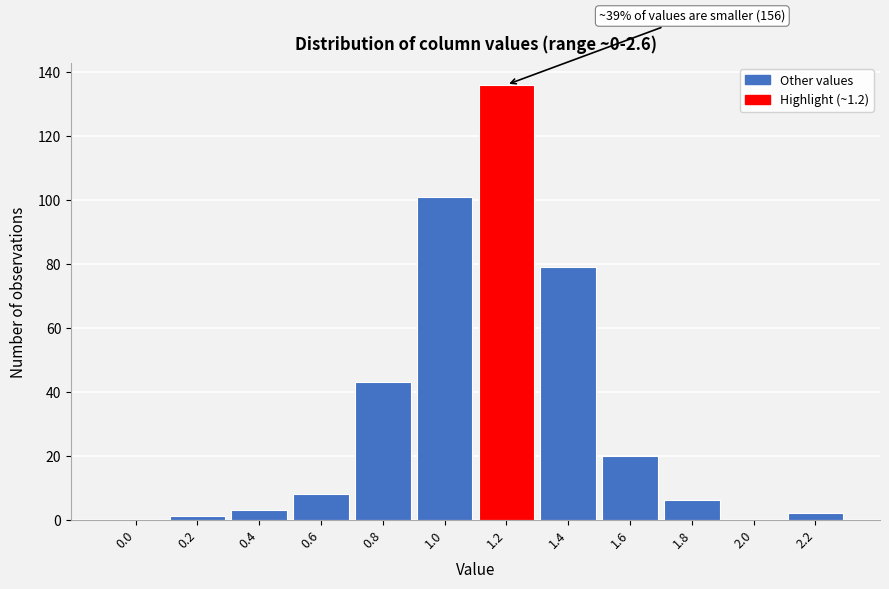

Reading right to left, extract all data points from this chart.

2.2=2	2.0=0	1.8=6	1.6=20	1.4=79	1.2=136	1.0=101	0.8=43	0.6=8	0.4=3	0.2=1	0.0=0